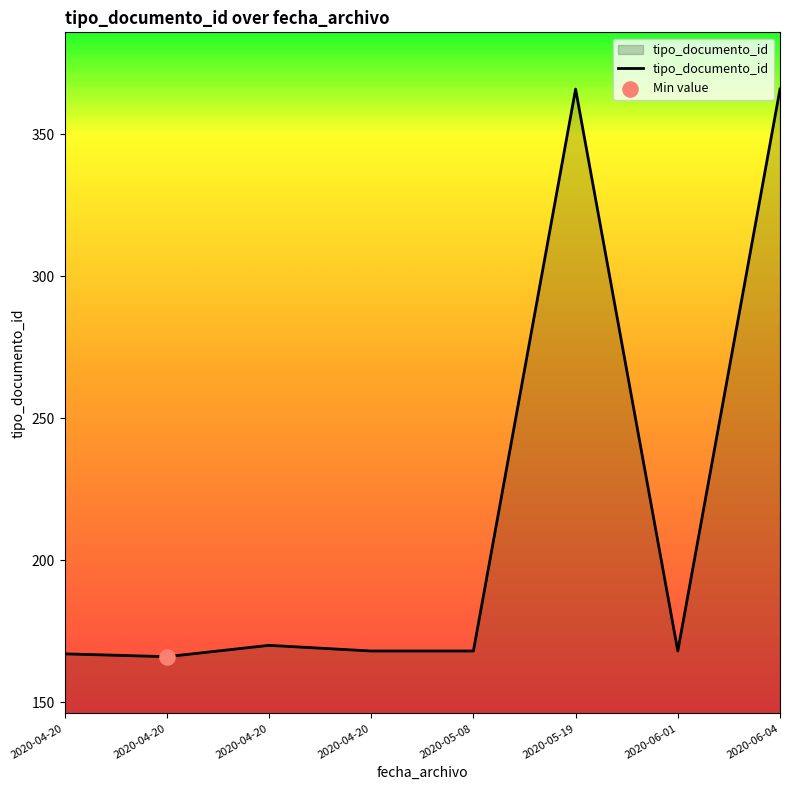

What is the change in value from 2020-05-08 to 2020-06-04?

+198